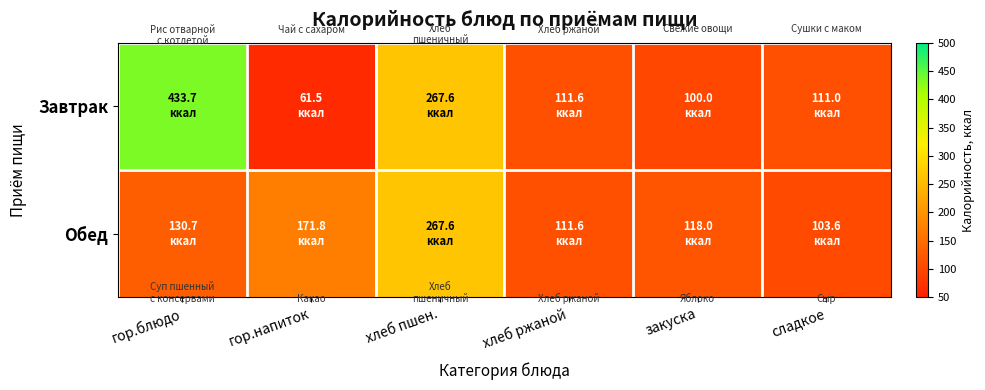

Reading right to left, list all the values displayed in this chart.

Завтрак: сладкое=111.0	закуска=100.0	хлеб ржаной=111.6	хлеб пшен.=267.6	гор.напиток=61.5	гор.блюдо=433.7
Обед: сладкое=103.6	закуска=118.0	хлеб ржаной=111.6	хлеб пшен.=267.6	гор.напиток=171.8	гор.блюдо=130.7